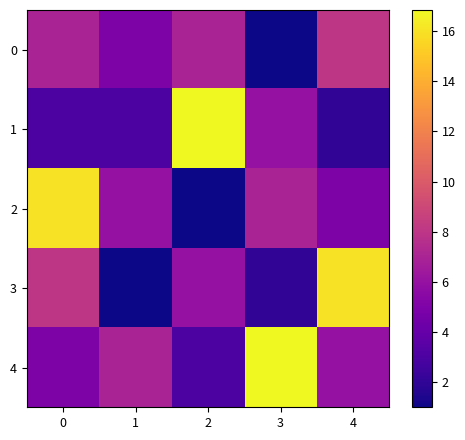

Which series has the largest range (max minus min)?

2